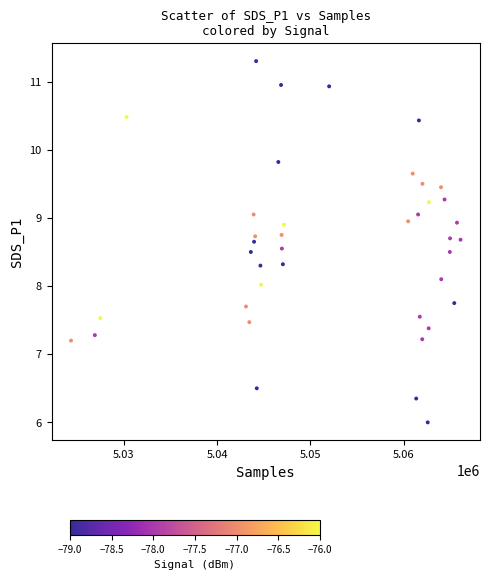

What is the range of Y values (max minus min)?

5.3